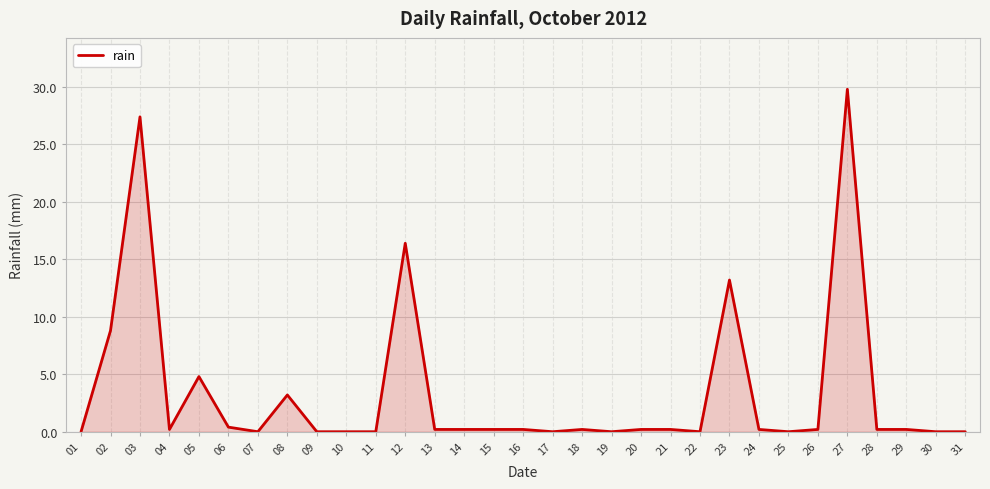

Is it true that the value at 22 is 0.0?

True